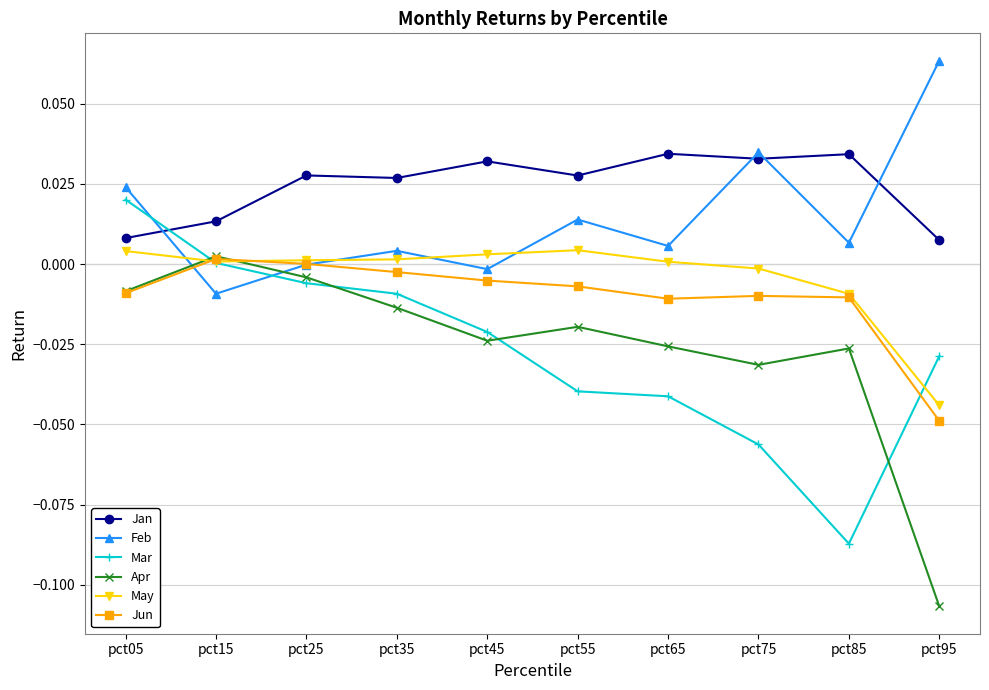

How many interior local valleys does the Mar series have?

1